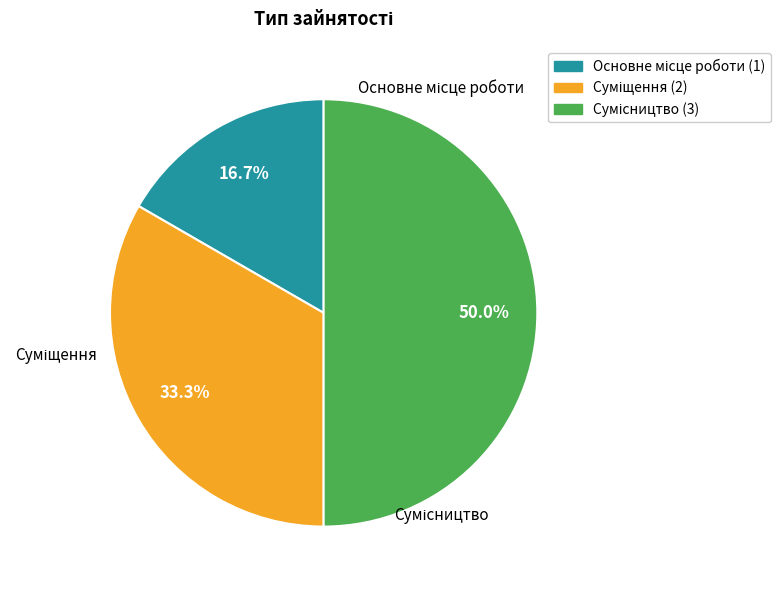

Approximately how many times larger is the value at Суміщення compared to Основне місце роботи?

2.0